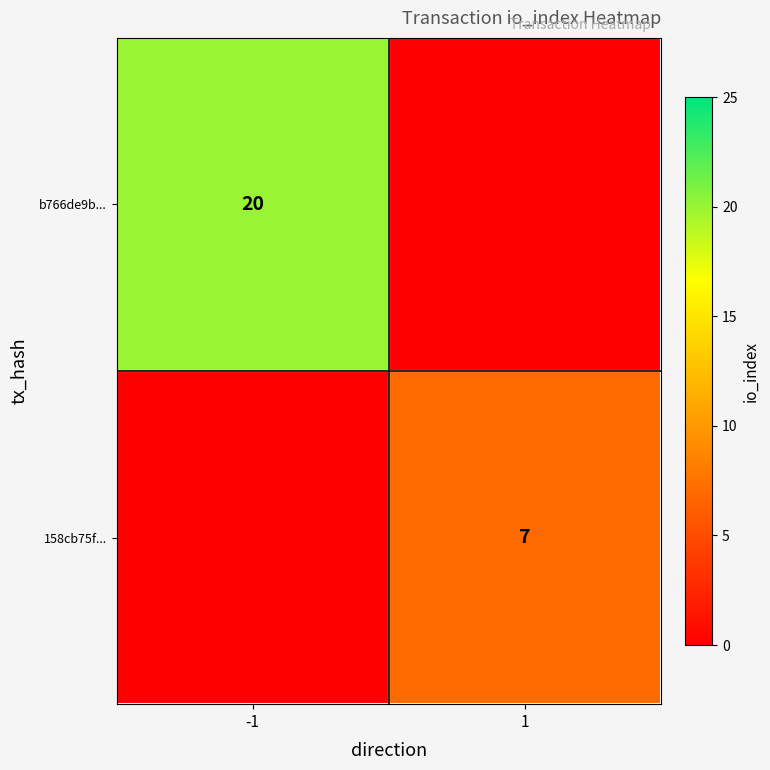

Which label corresponds to the largest value in the chart?

-1